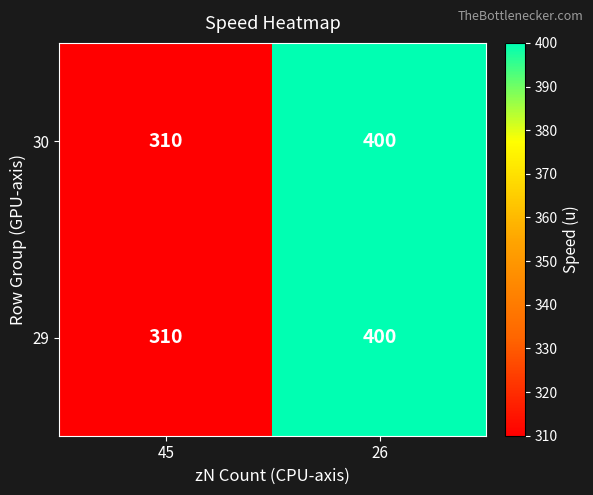

What is the difference between the maximum and minimum values in the 30 series?

90